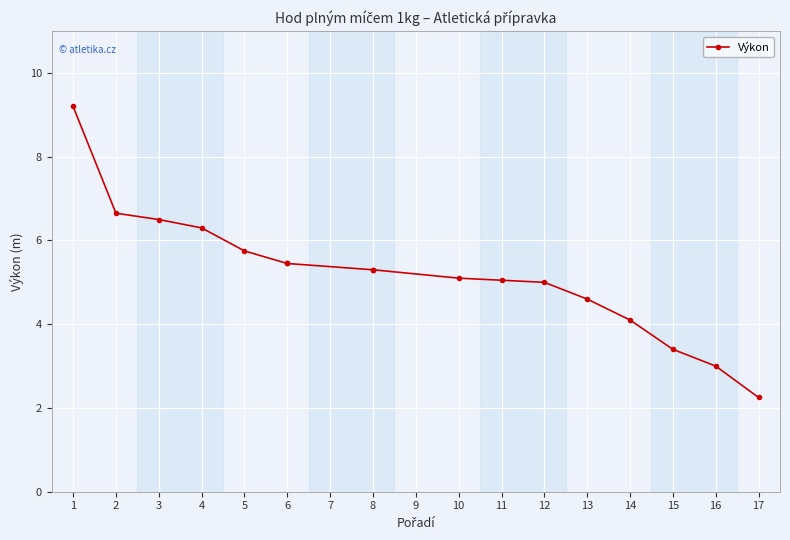

How many distinct data groups are displayed?

1